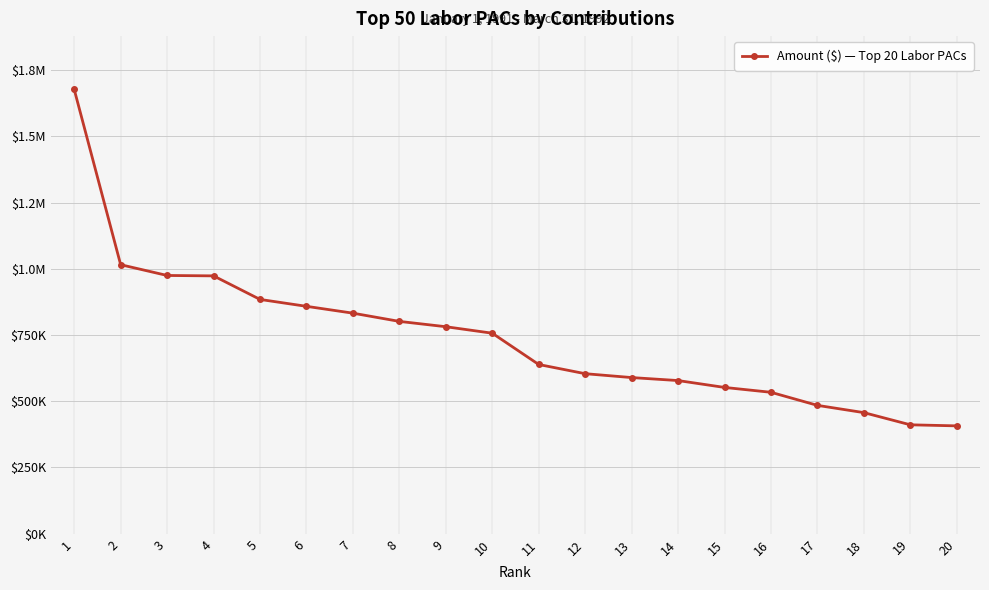

Is this an area chart (filled region under the line)?

No